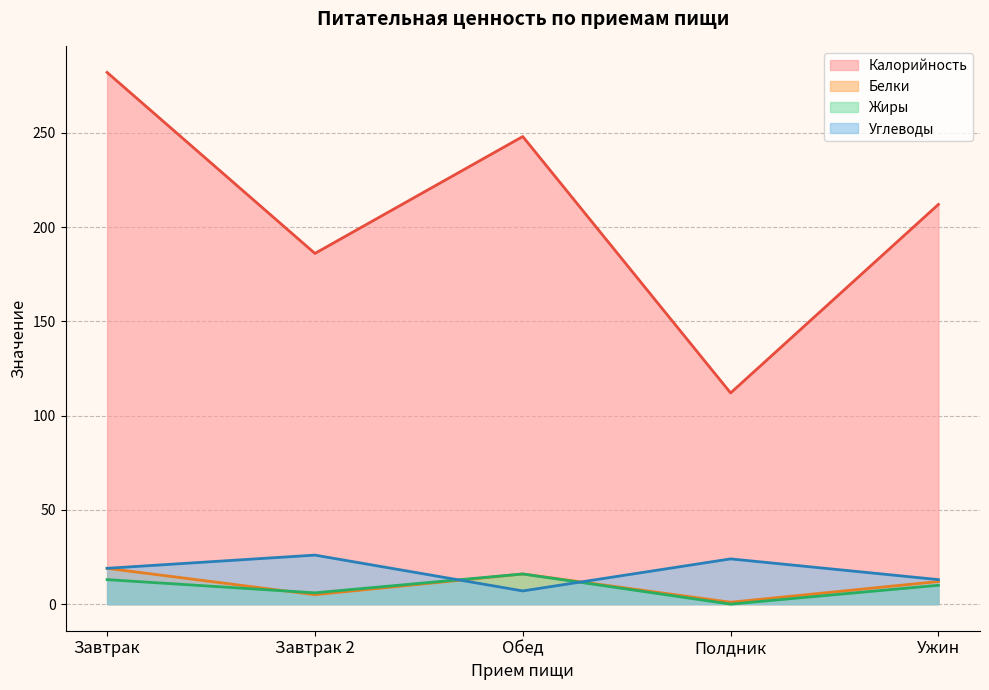

Does the chart display data point markers on the line(s)?

No